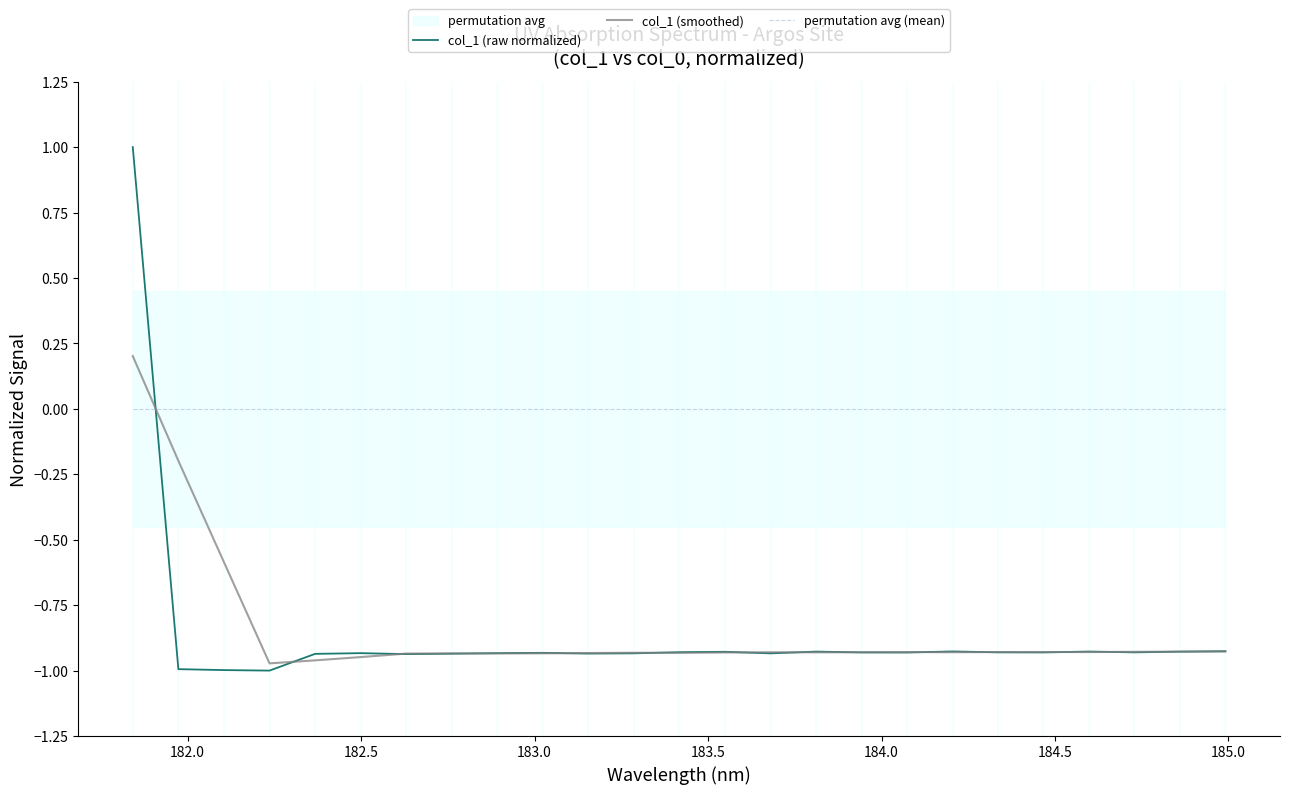

After their last crossing, which series has the higher values: permutation avg (mean) or col_1 (raw normalized)?

permutation avg (mean)